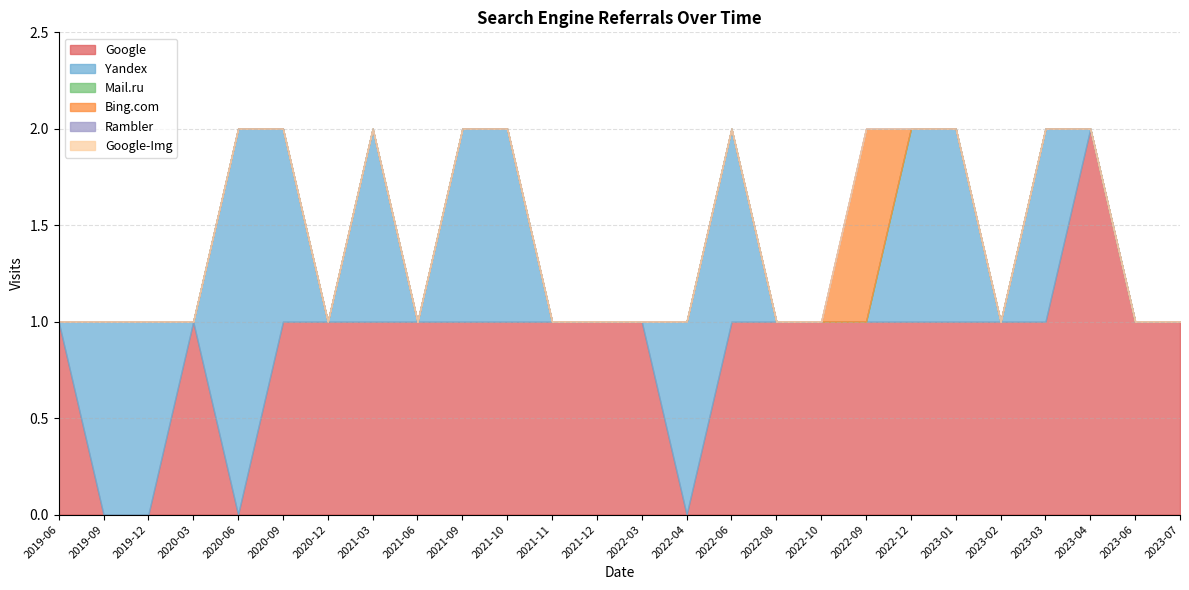

List the series in order of their peak value, lowest first.

Mail.ru, Rambler, Google-Img, Bing.com, Google, Yandex